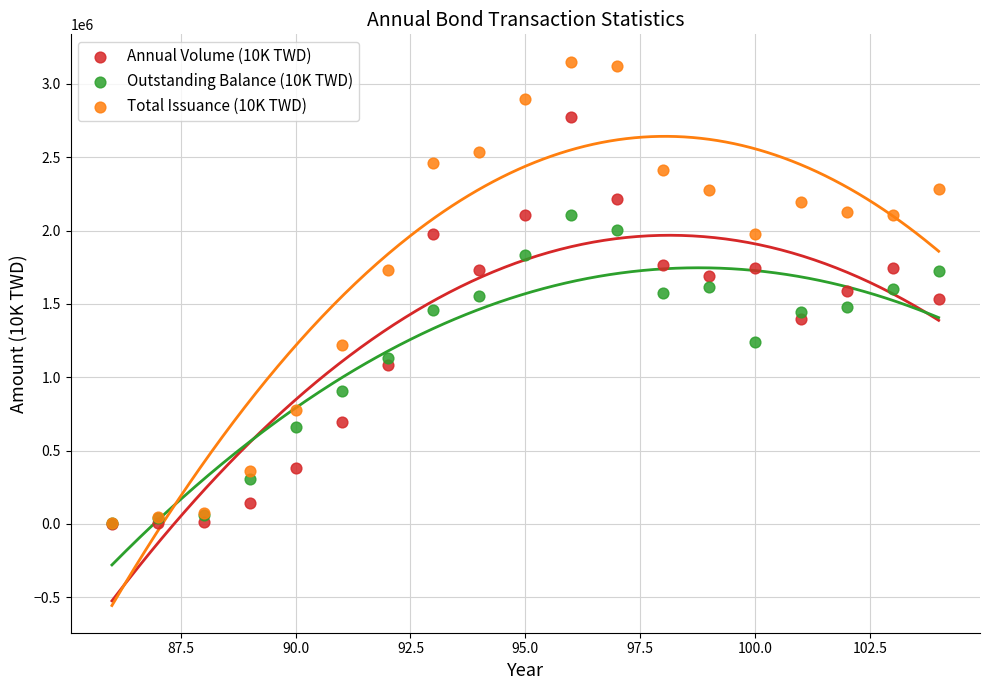

What are all the series names shown in the legend?

Annual Volume (10K TWD), Outstanding Balance (10K TWD), Total Issuance (10K TWD)